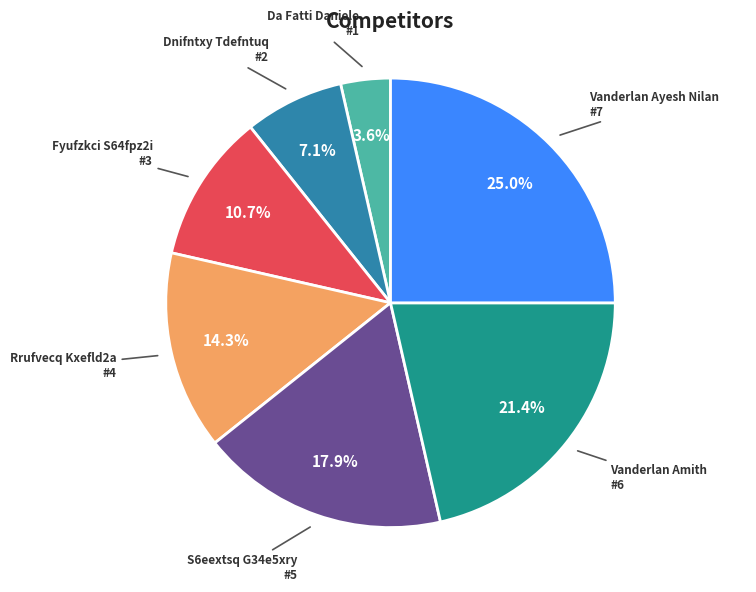

What percentage is the Vanderlan Ayesh Nilan slice, to the nearest percent?

25%